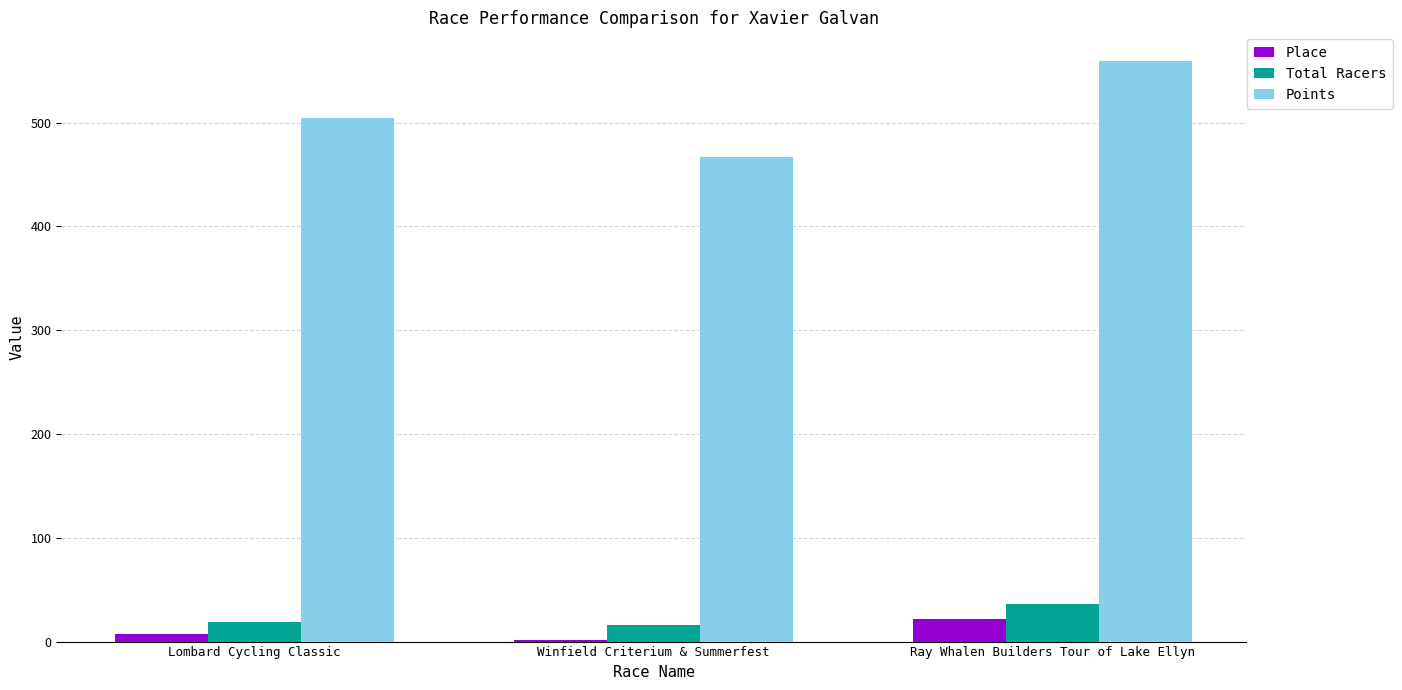

Is the value of Points at Lombard Cycling Classic greater than the value of Total Racers at Ray Whalen Builders Tour of Lake Ellyn?

Yes